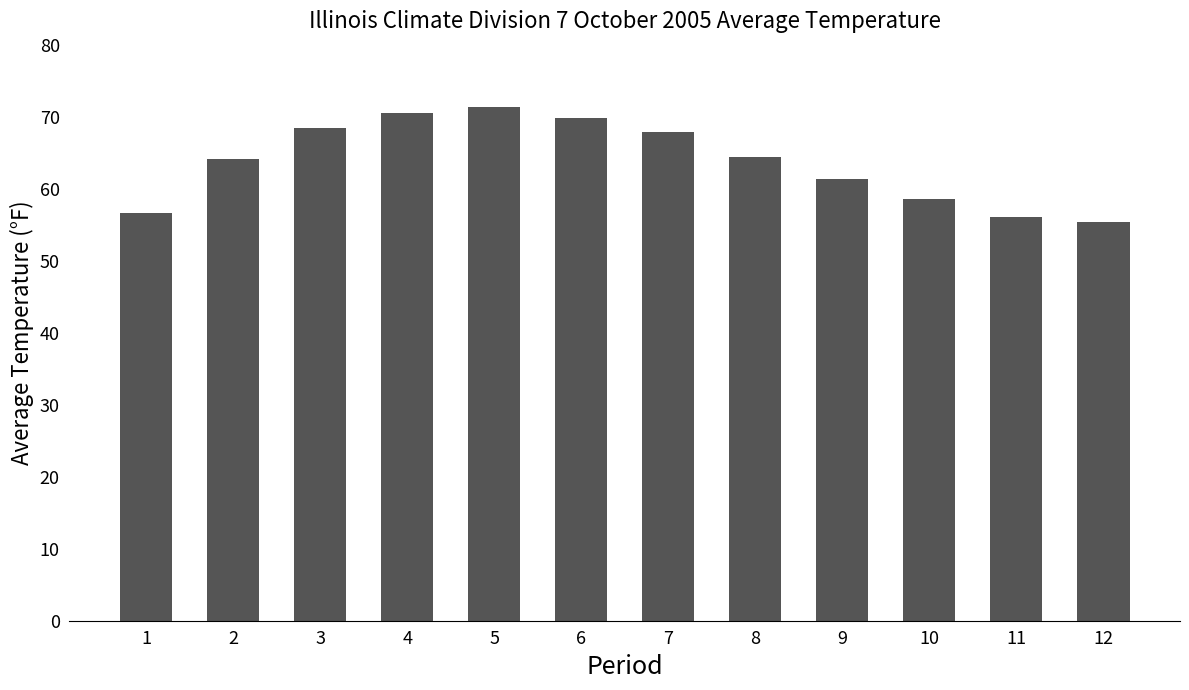

Is it true that the value at 6 is 39.1?

False